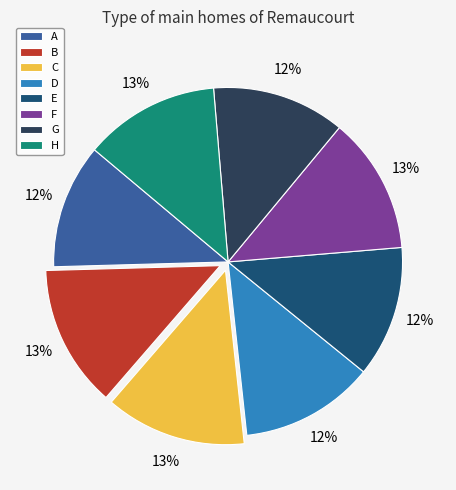

How many slices are in this pie chart?

8